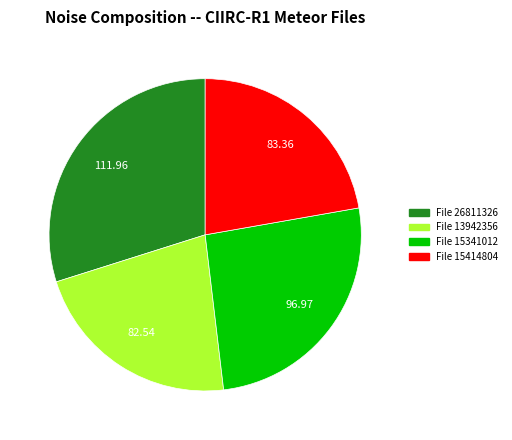

How many segments does this pie chart have?

4